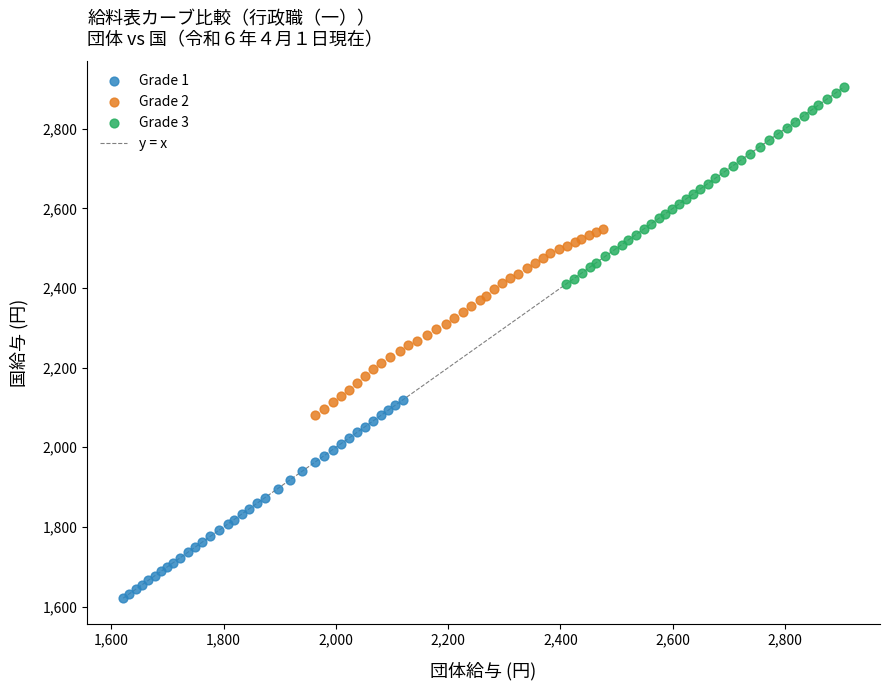

Which series contains the lowest Y value?

Grade 1